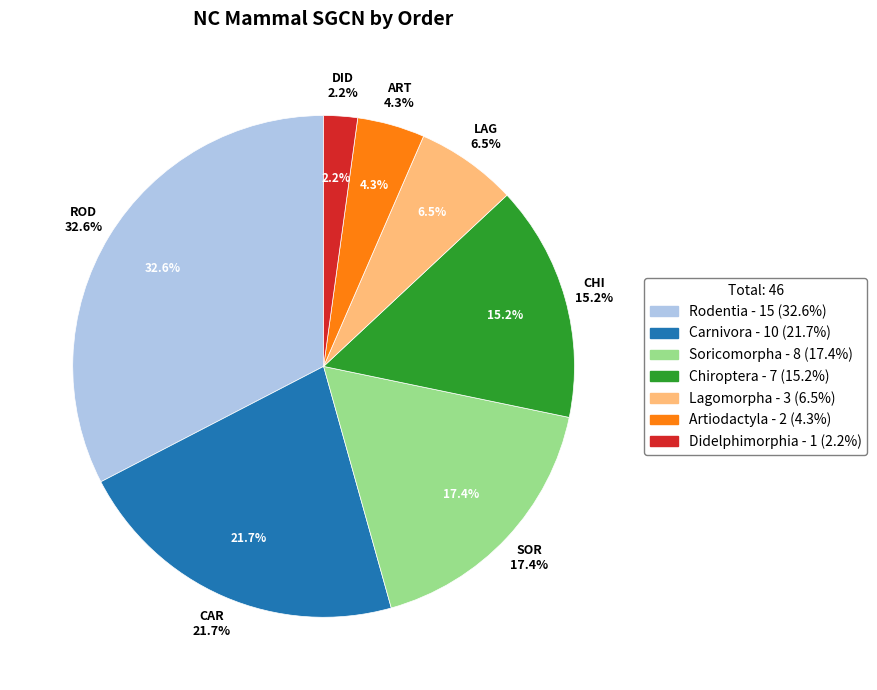

Count the number of slices in the pie.

7